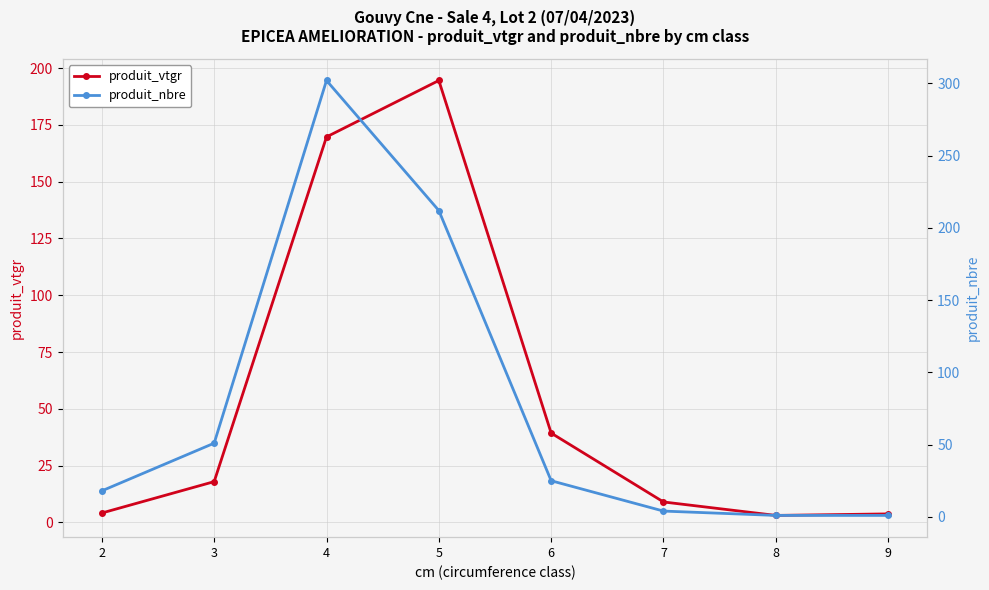

What is the difference between the second highest and second lowest values in the produit_nbre series?

211.0